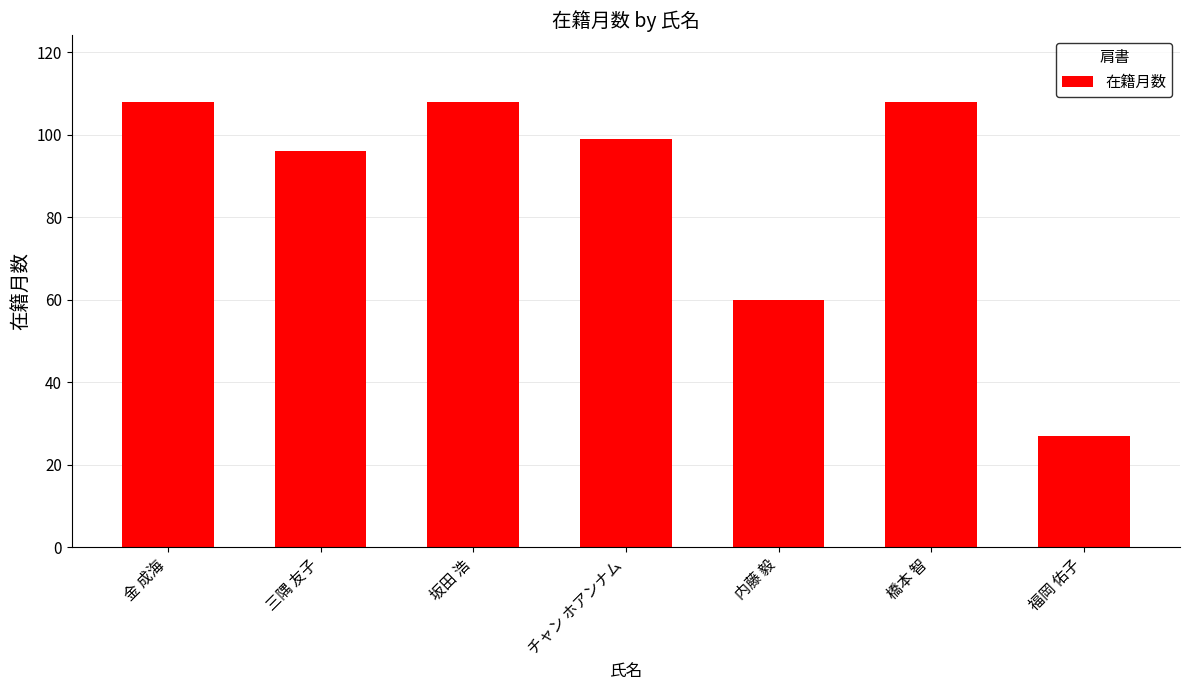

Approximately how many times larger is the value at 坂田 浩 compared to 三隅 友子?

1.1